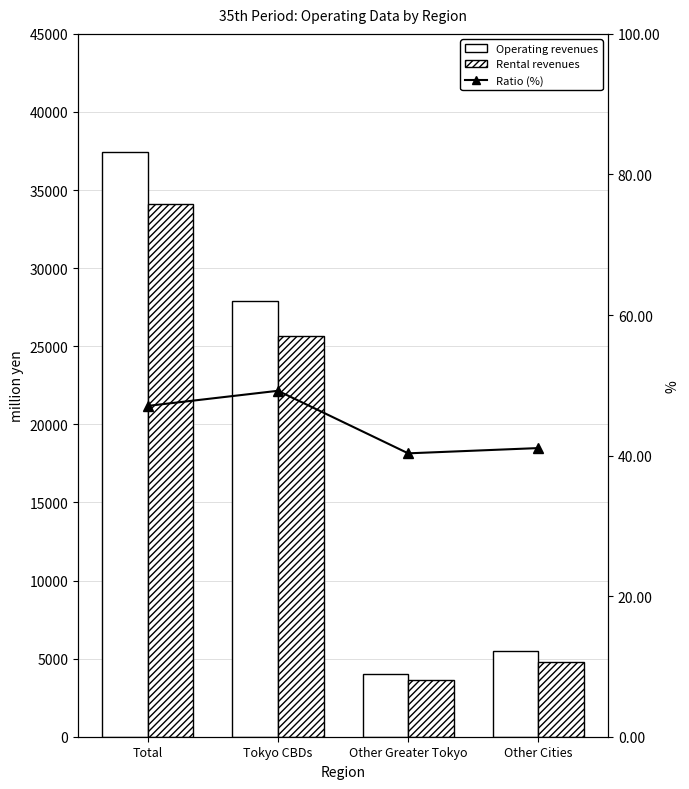

What is the greatest value displayed?

37468.0